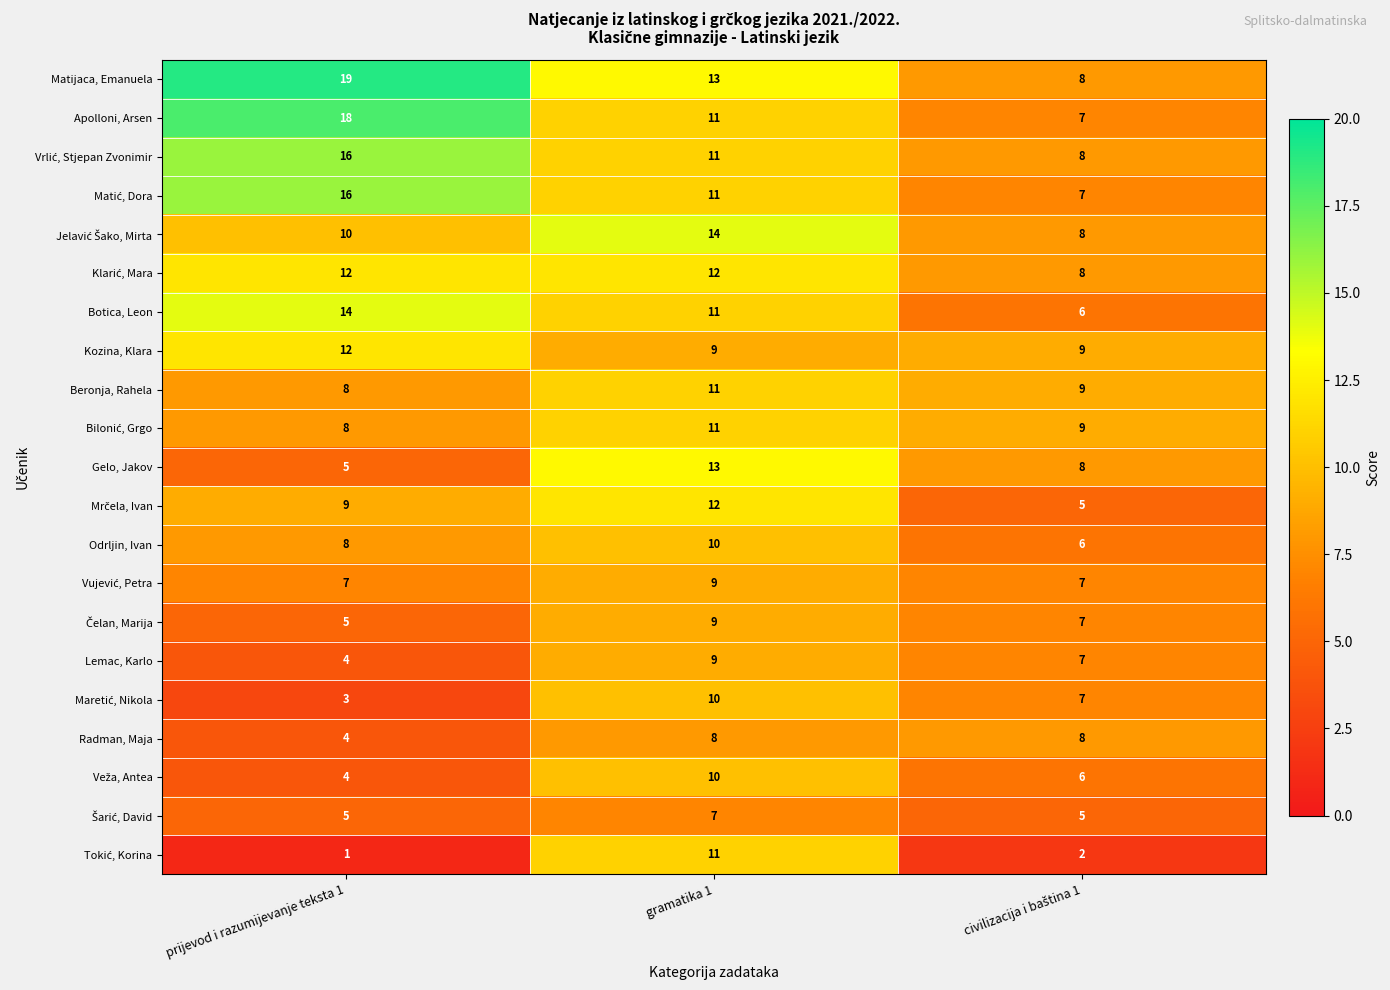

How many data points in Odrljin, Ivan are less than 8?

1